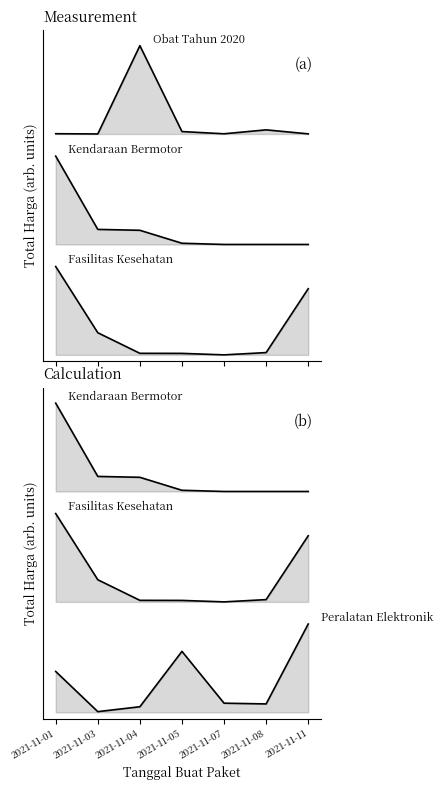

At which category does the chart reach its peak across all series?

2021-11-04